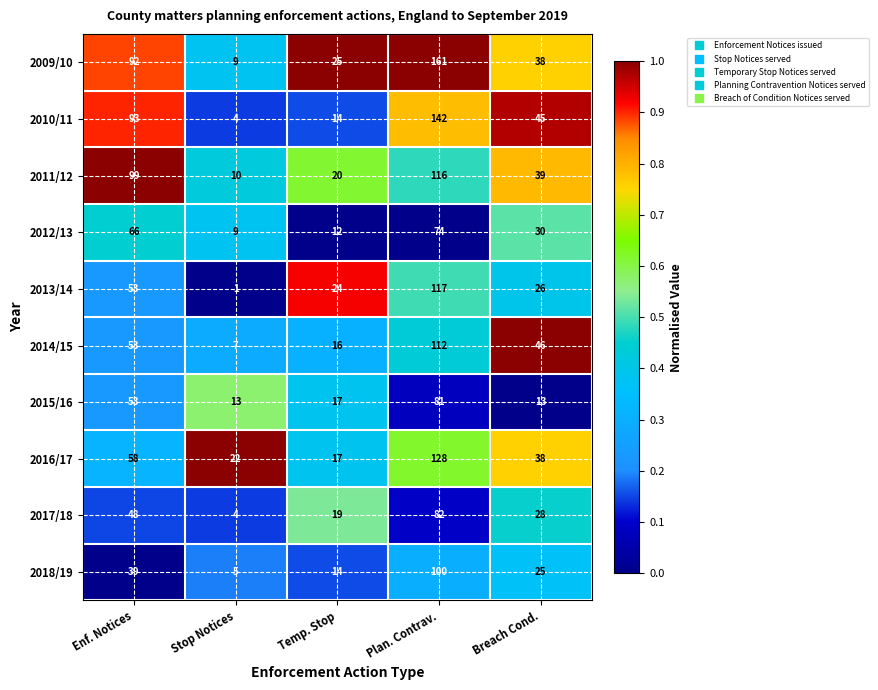

What is the spread (max minus min) of values at Enf. Notices?

60